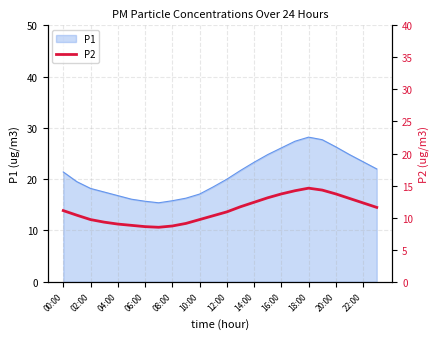

The P1 series shows 6.3 at 20:00. True or false?

False